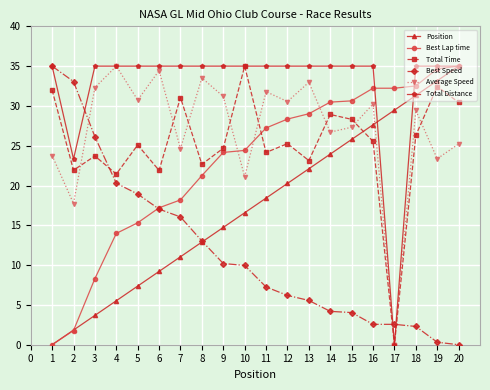

How many values in the Best Speed series exceed 9?

10